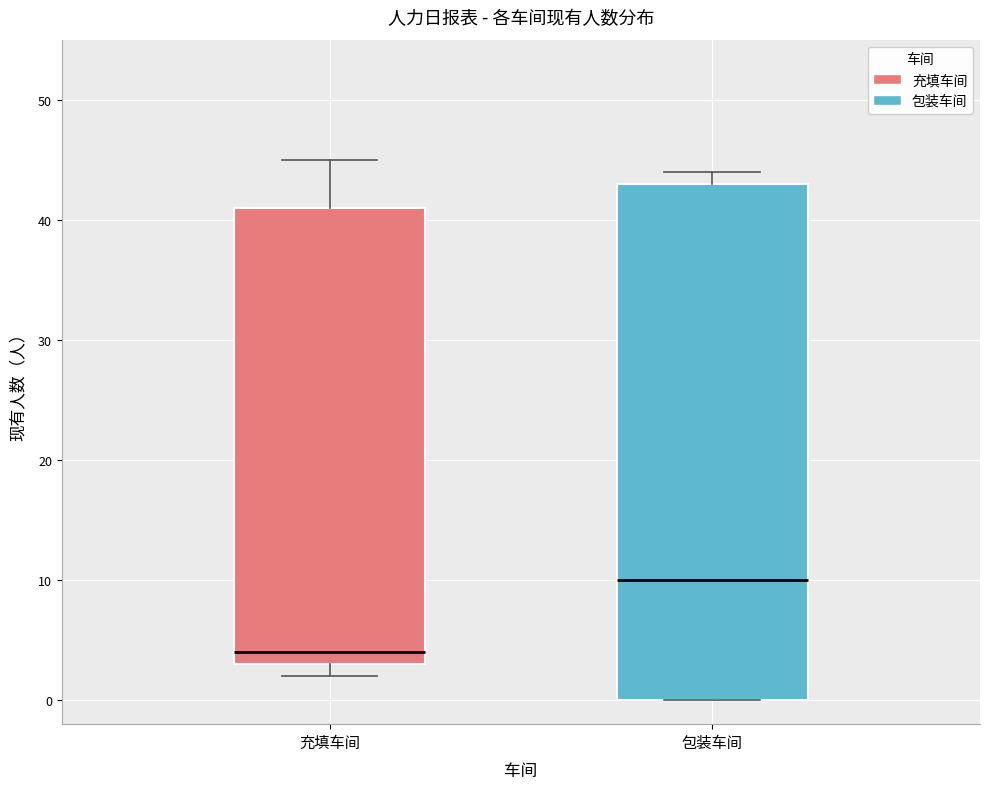

Which box is the tallest, from its lower edge to its upper edge?

包装车间